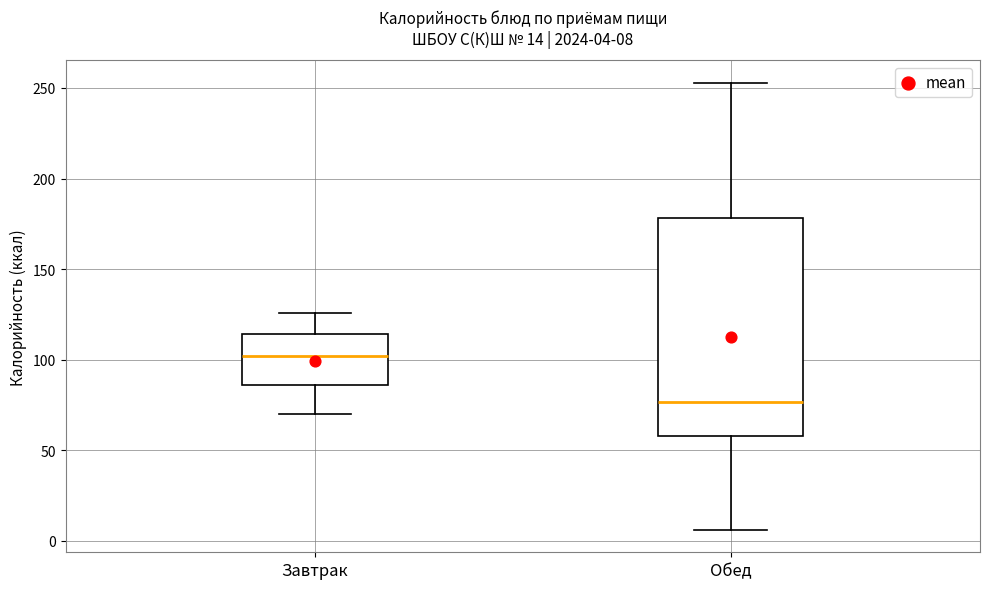

Comparing the boxes themselves (not the whiskers), which one is the tallest?

Обед